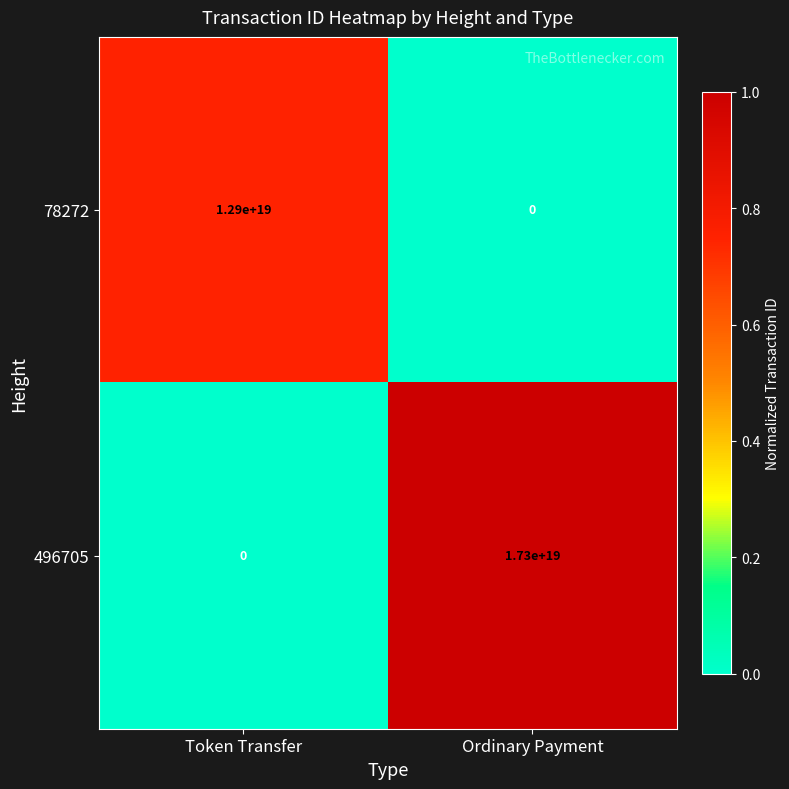

At Ordinary Payment, list the series in order from largest to smallest.

496705, 78272